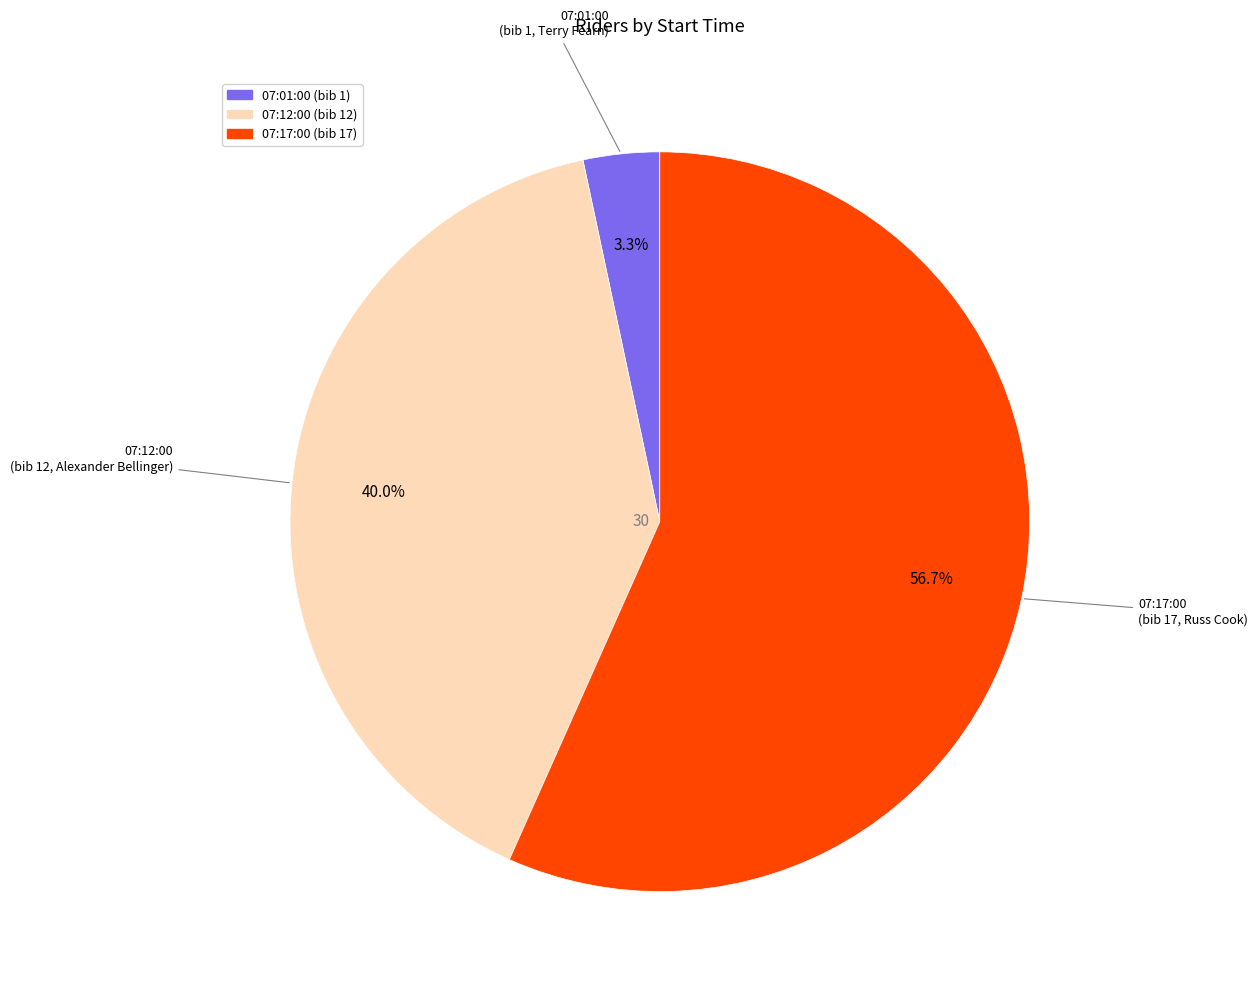

Count the number of slices in the pie.

3